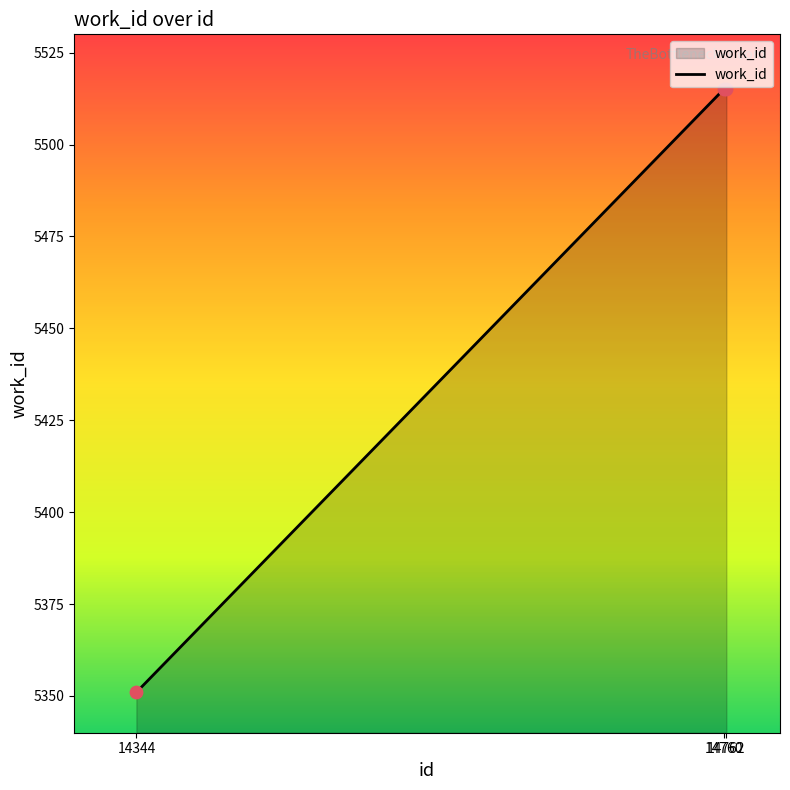

What is the ratio of the value at 14344 to the value at 14760?

1.0